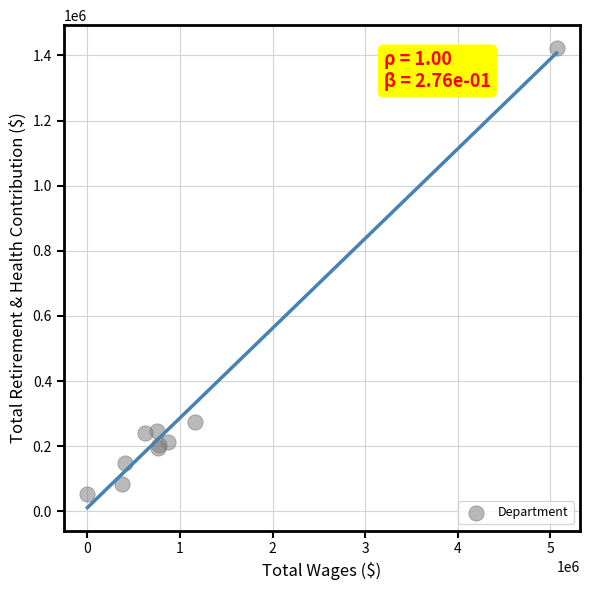

What Y value in the scatter plot is closest to 737873?

274128